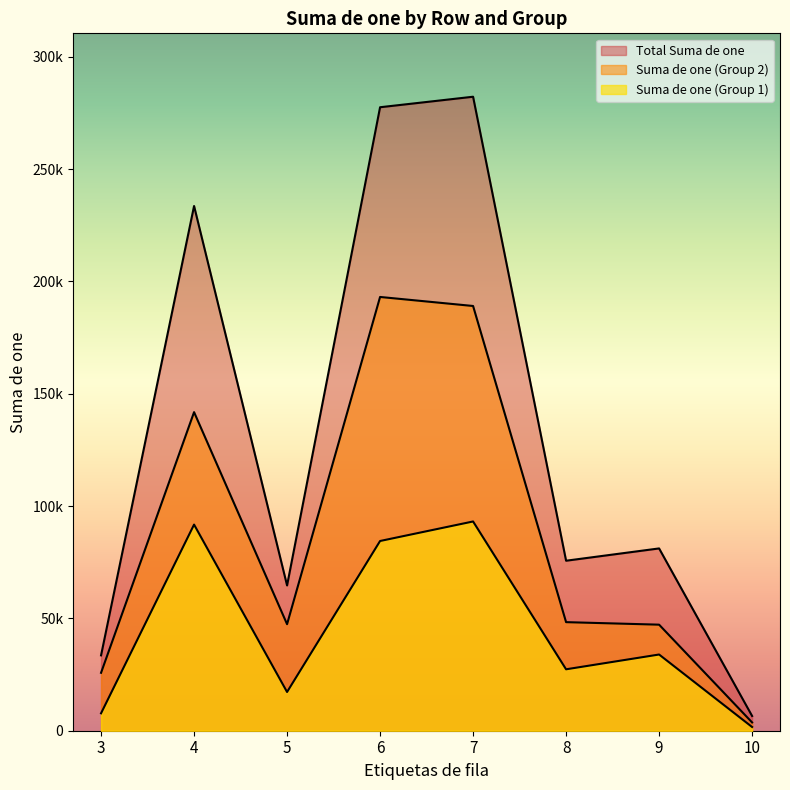

At which label does Suma de one (Group 1) first exceed 33926?

4